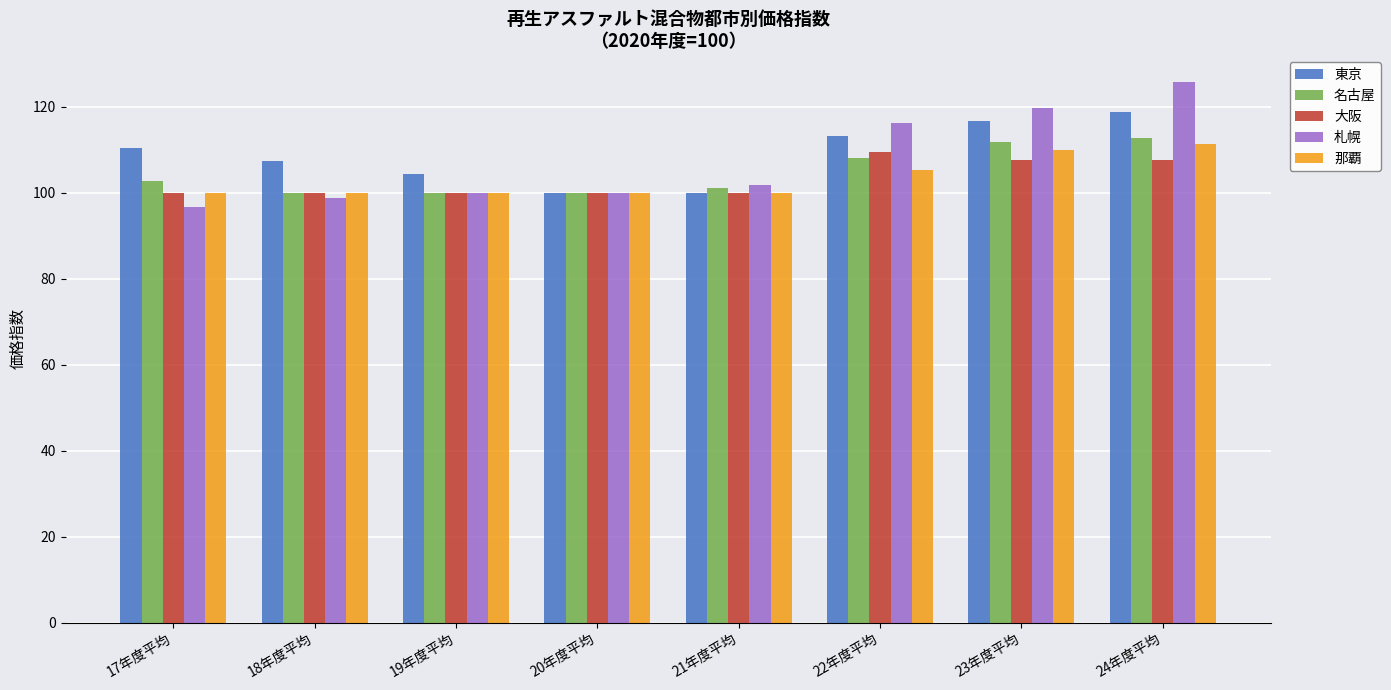

The value of 札幌 at 23年度平均 is 180.0. True or false?

False